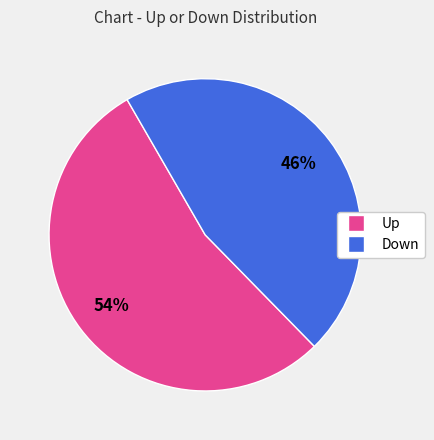

Count the number of slices in the pie.

2